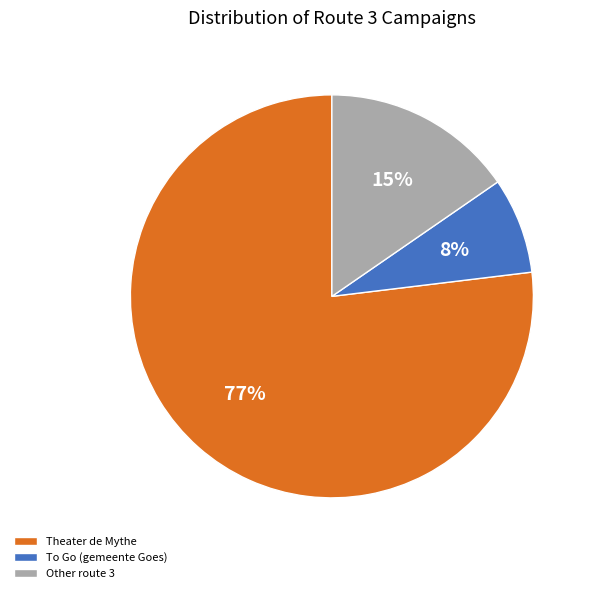

The Other route 3 slice represents 20% of the pie. True or false?

False